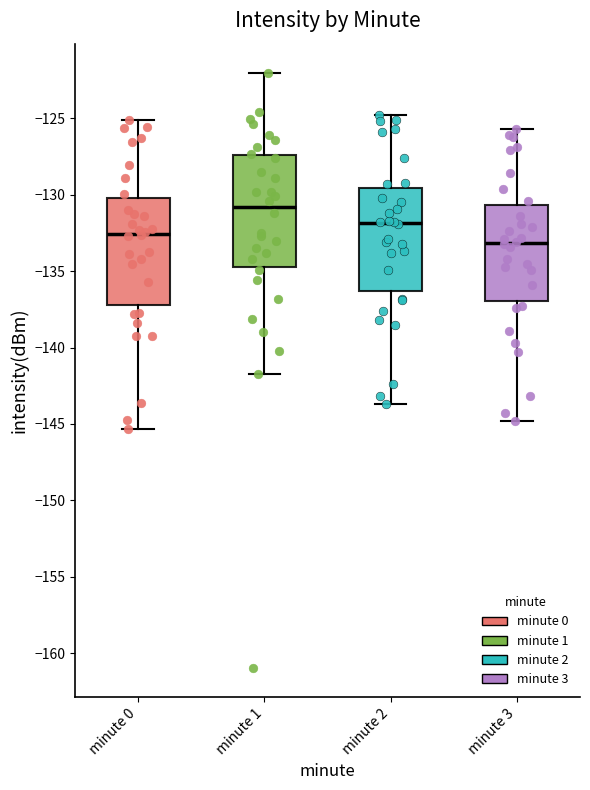

Which box has the highest median line?

minute 1